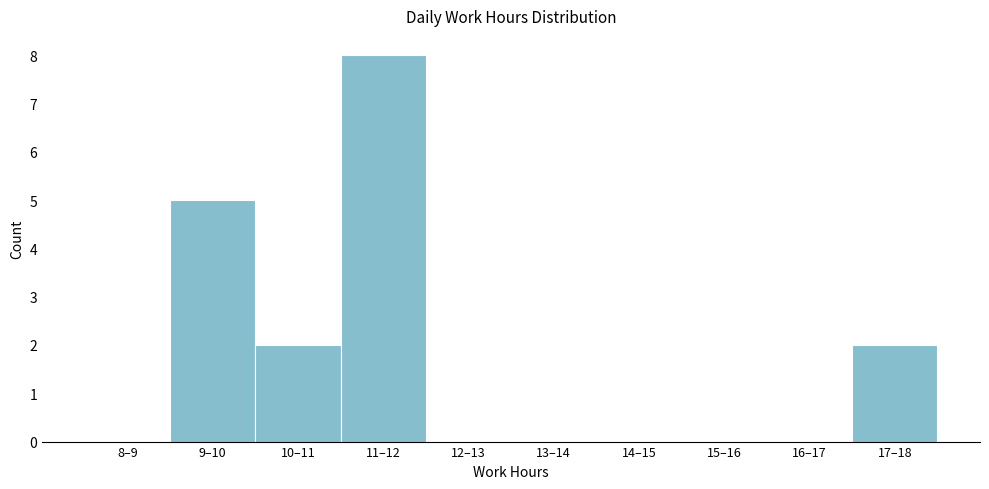

Reading left to right, transcribe all the data shown in this chart.

8–9=0	9–10=5	10–11=2	11–12=8	12–13=0	13–14=0	14–15=0	15–16=0	16–17=0	17–18=2